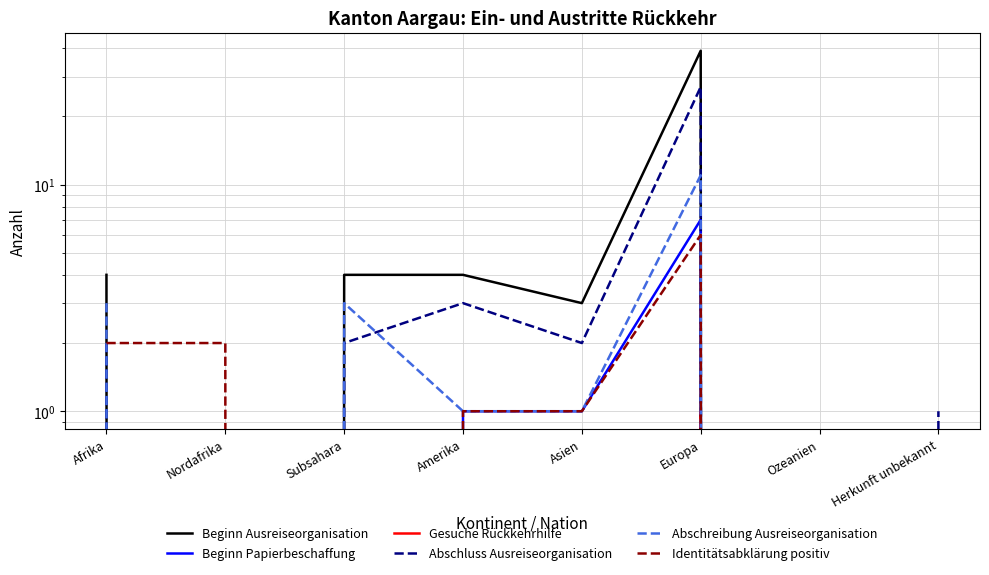

Where does the Abschreibung Ausreiseorganisation series first go above 1?

Afrika